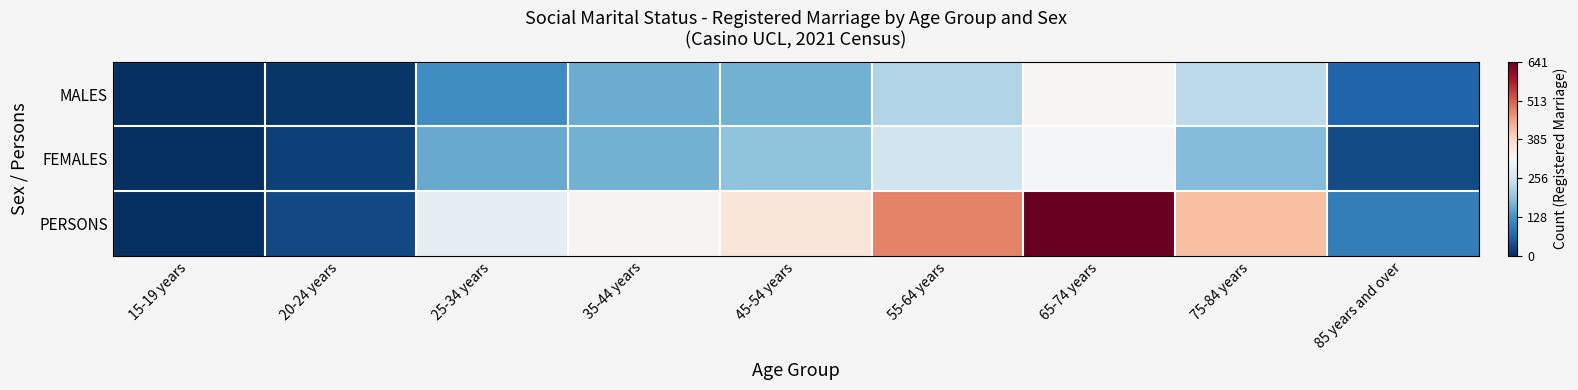

Count the number of data series in this chart.

3